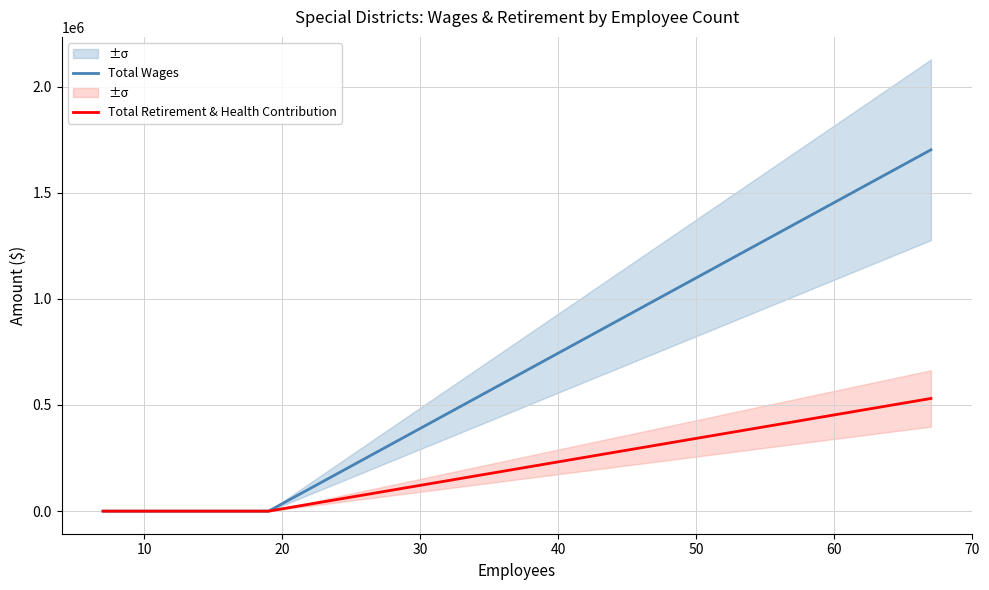

True or false: Total Wages and Total Retirement & Health Contribution intersect in this chart.

False